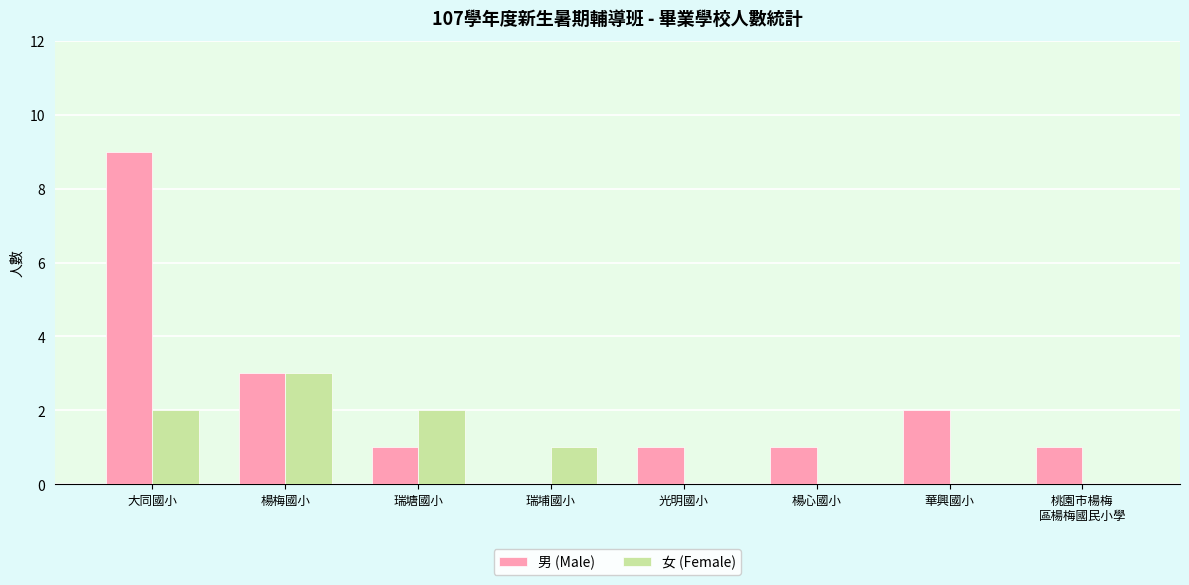

What is the total value across all series at 光明國小?

1